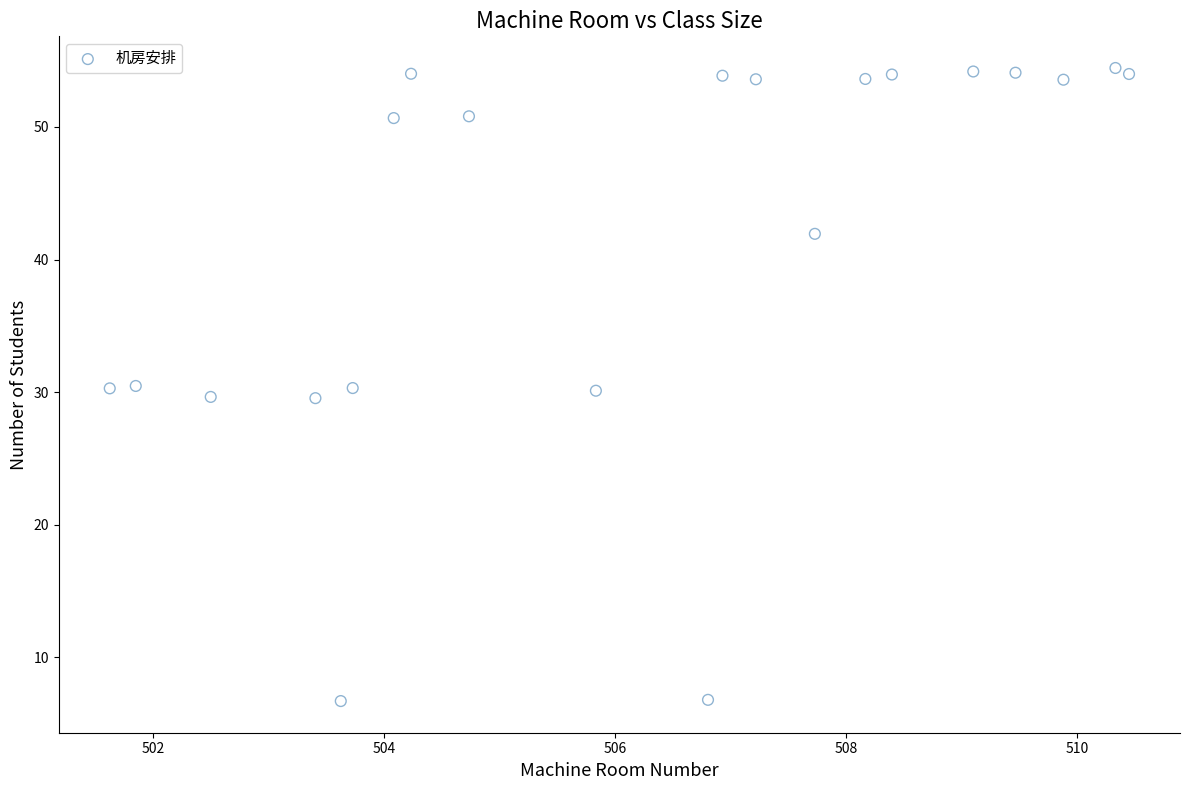

What is the range of Y values (max minus min)?

47.7